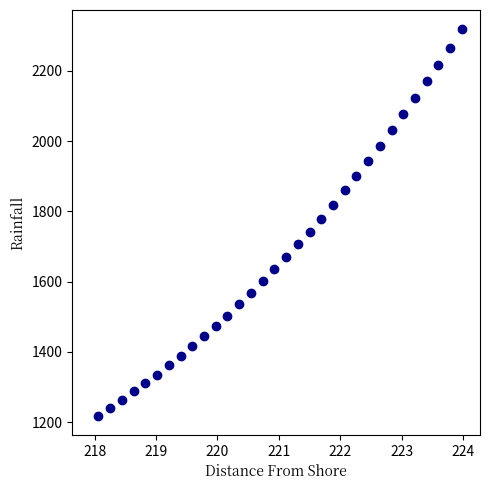

What is the range of X values (max minus min)?

5.9